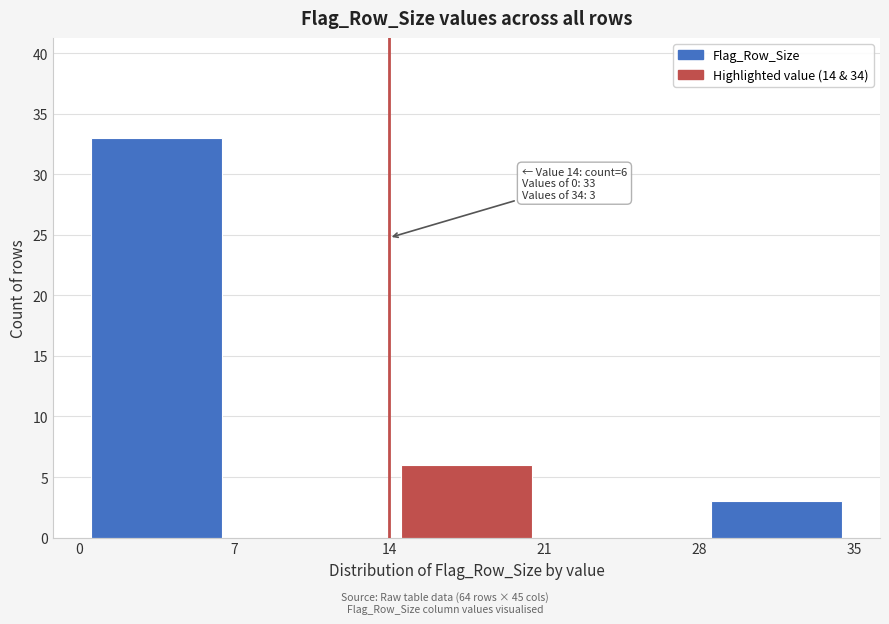

Which range on the x-axis has the tallest bar?

0 to 7